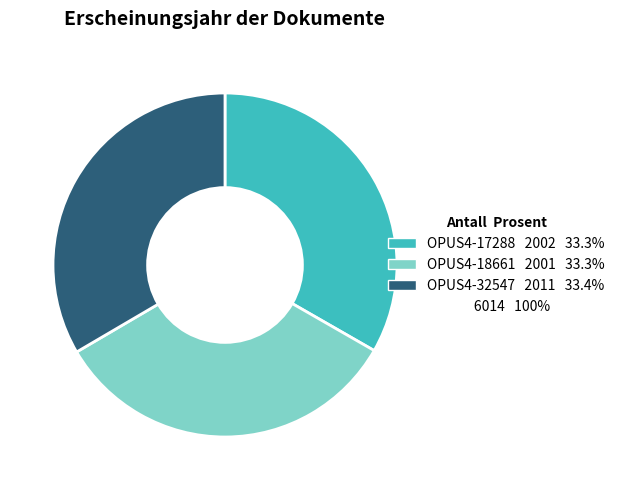

Does any single category account for the majority?

No